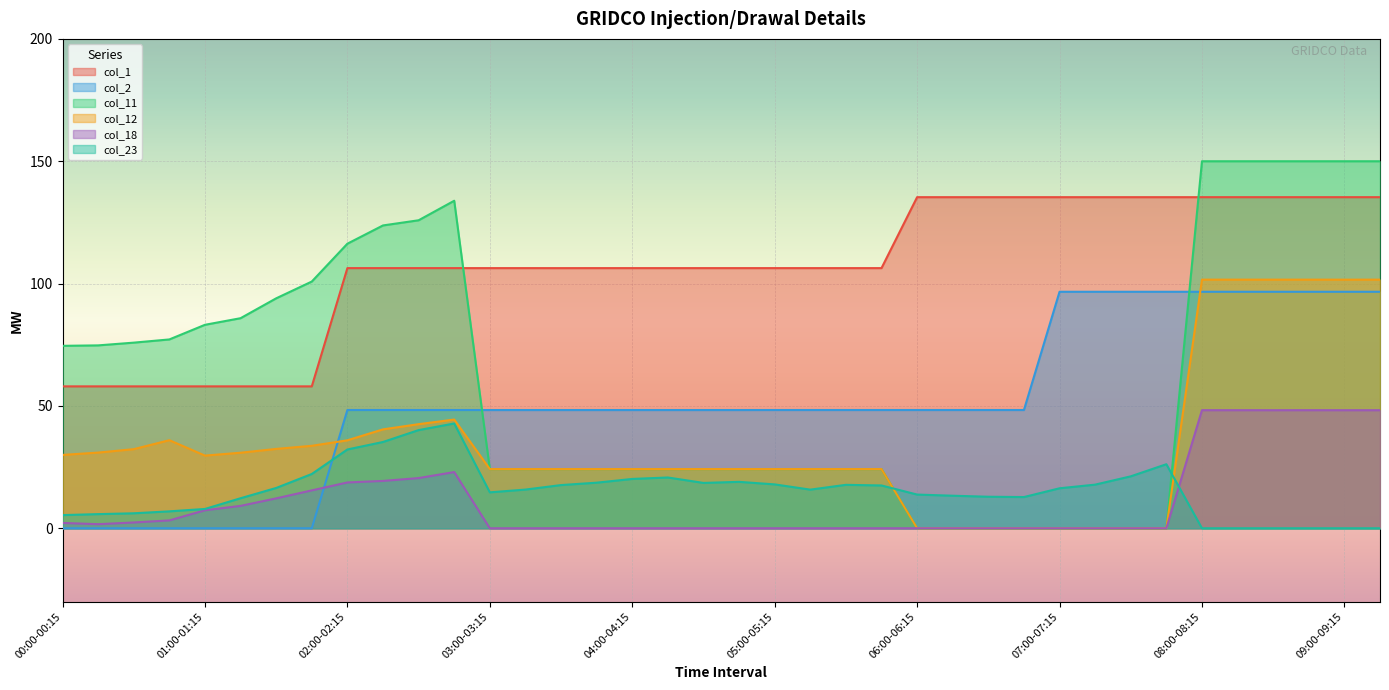

What value does the col_11 series have at 00:45-01:00?

77.2